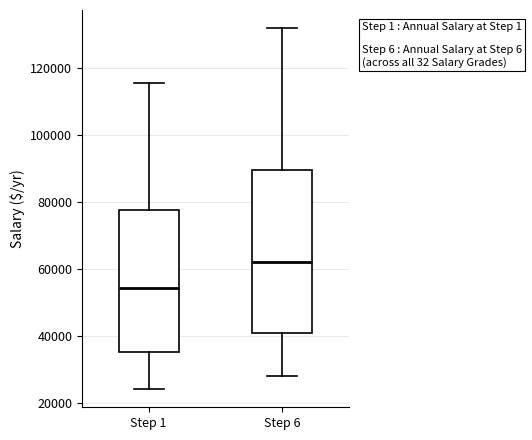

Where does the upper whisker of the box for Step 1 end on the y-axis? The values are not printed on the chart, so give them approximately, as read against the axis.

116000